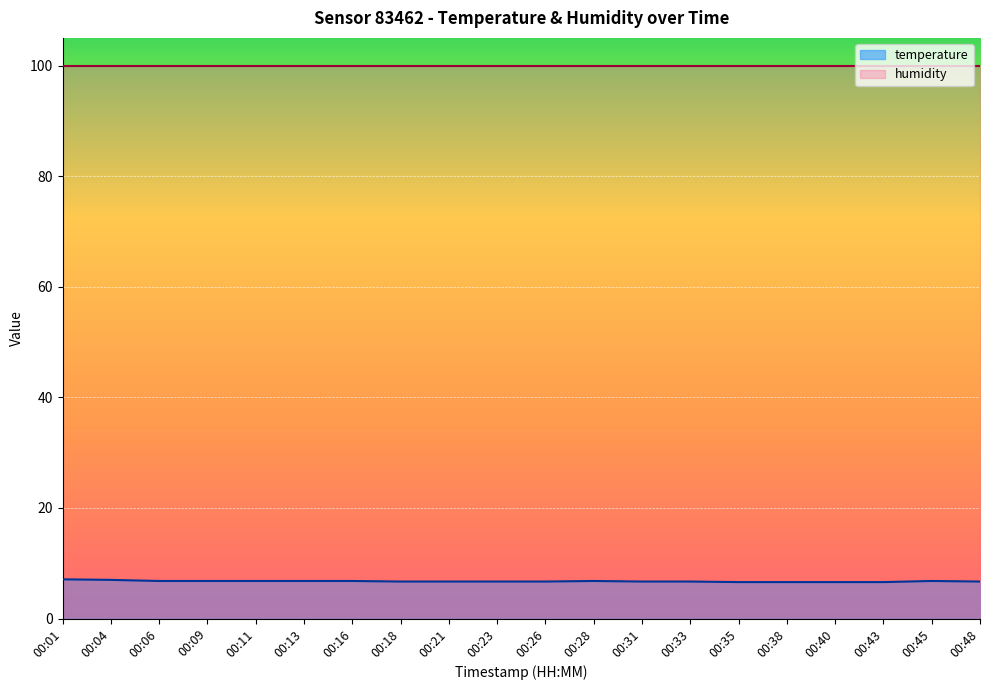

The chart shows a value of 10.5 at 00:04. True or false?

False